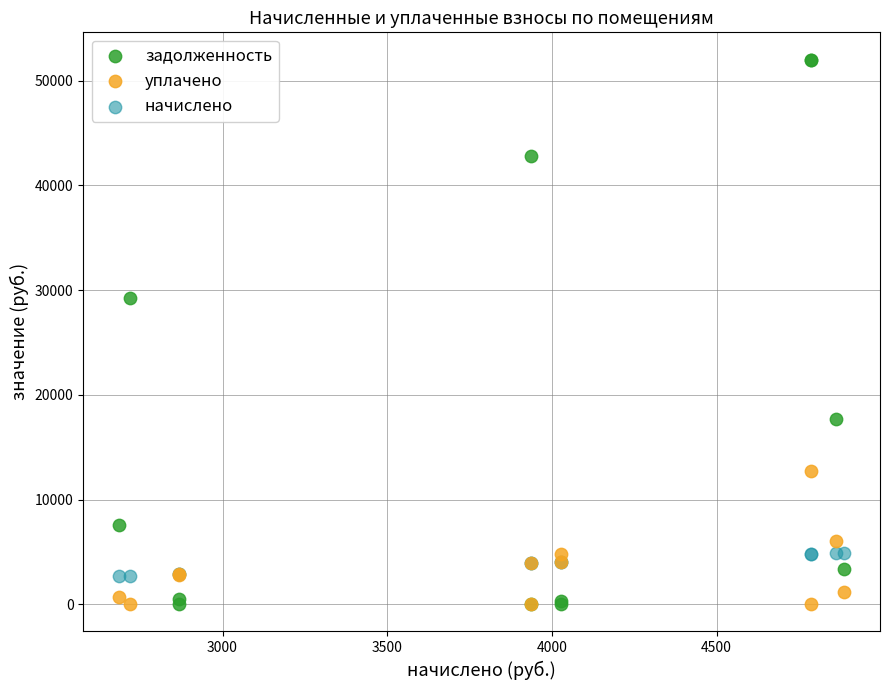

What are all the series names shown in the legend?

задолженность, уплачено, начислено